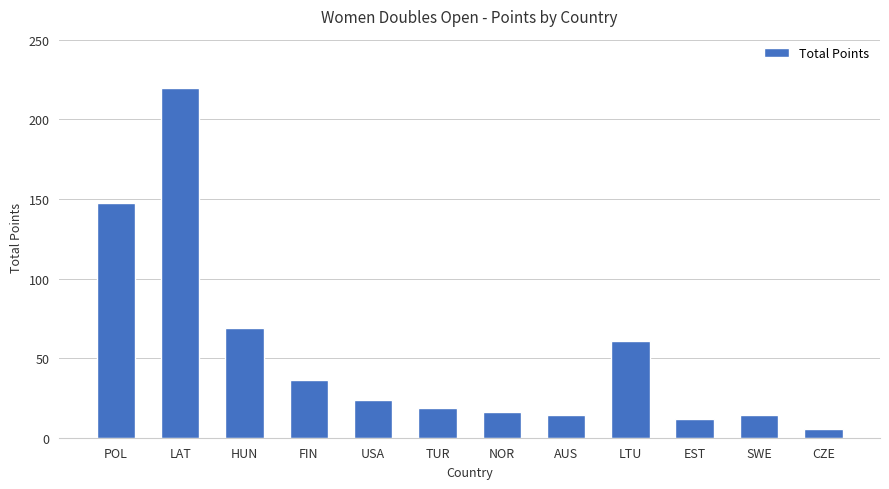

What is the average value?

53.0